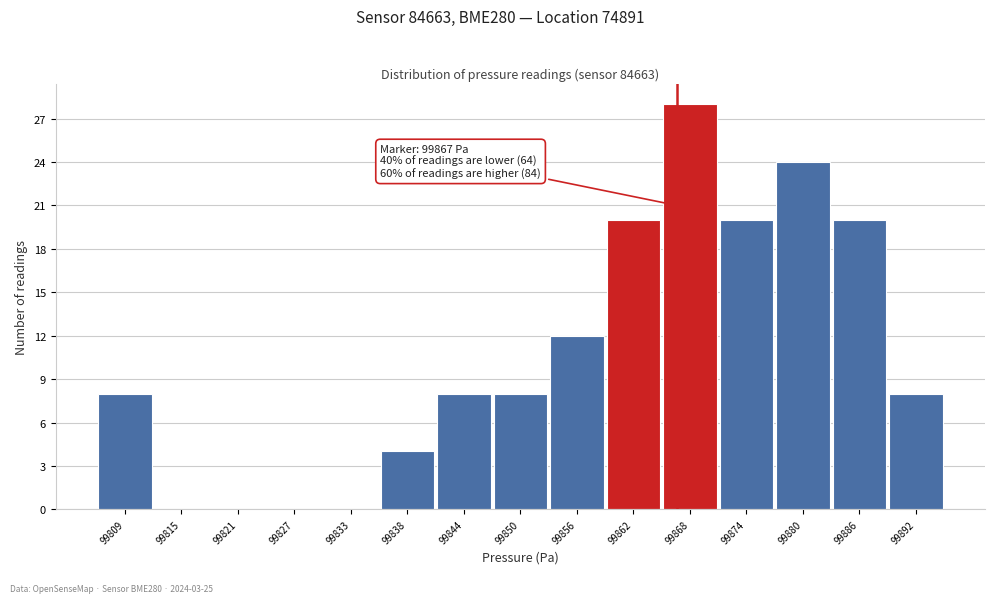

Which range on the x-axis has the tallest bar?

99866 to 99871